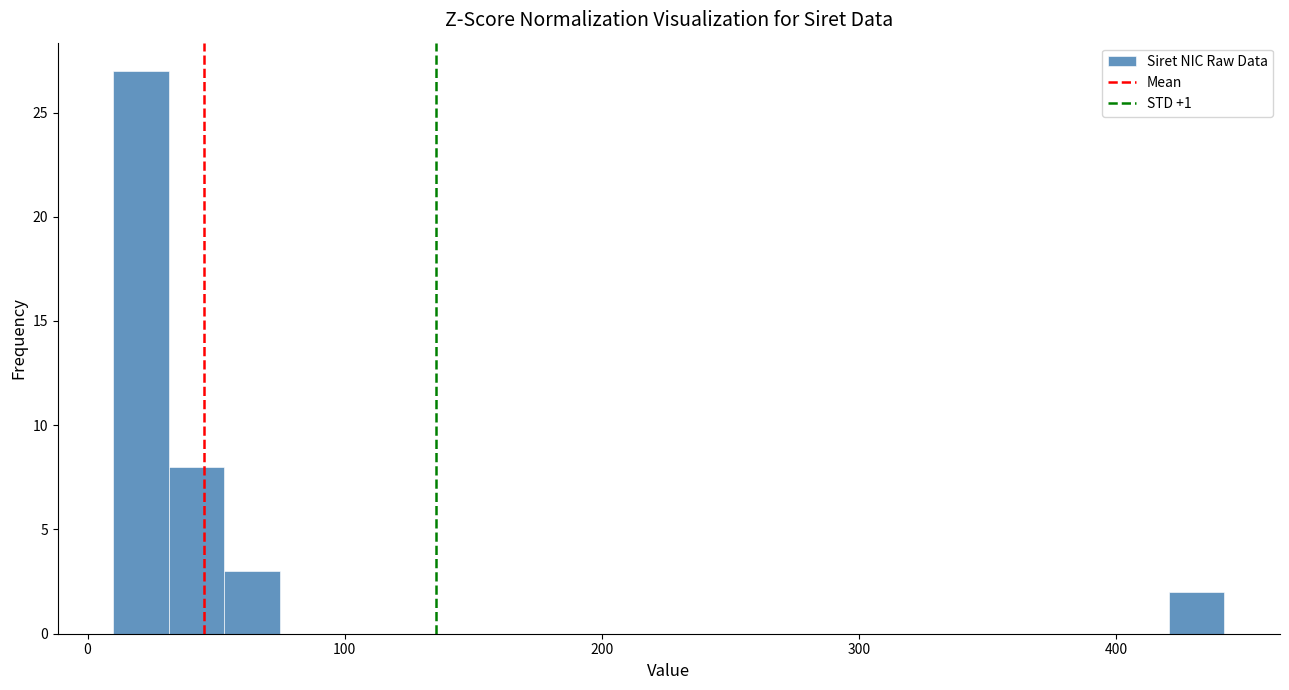

Around what value on the x-axis is the tallest bar? Give the approximate position of its centre, as read against the axis.

20